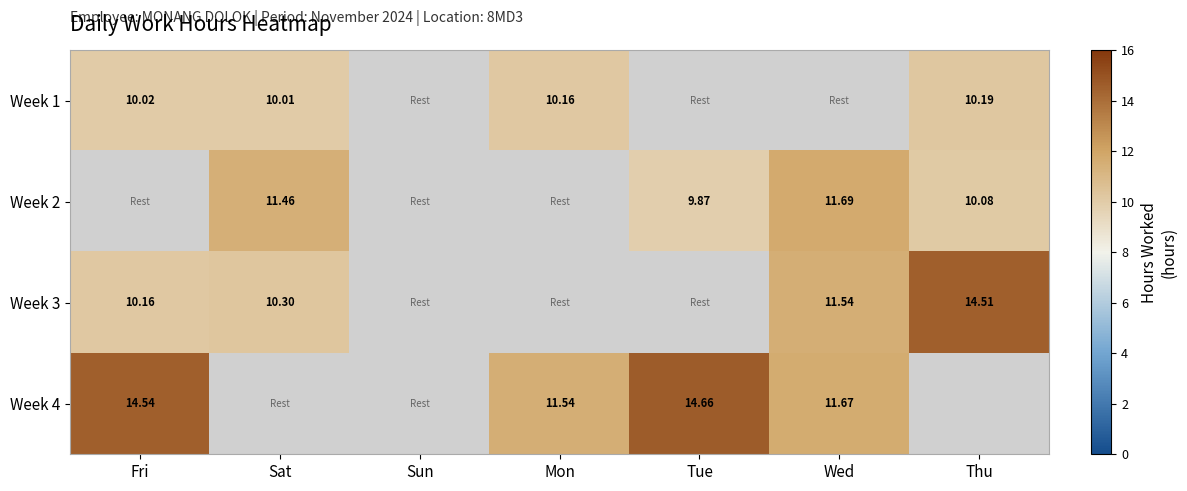

Which has a higher value, Mon or Wed?

Wed